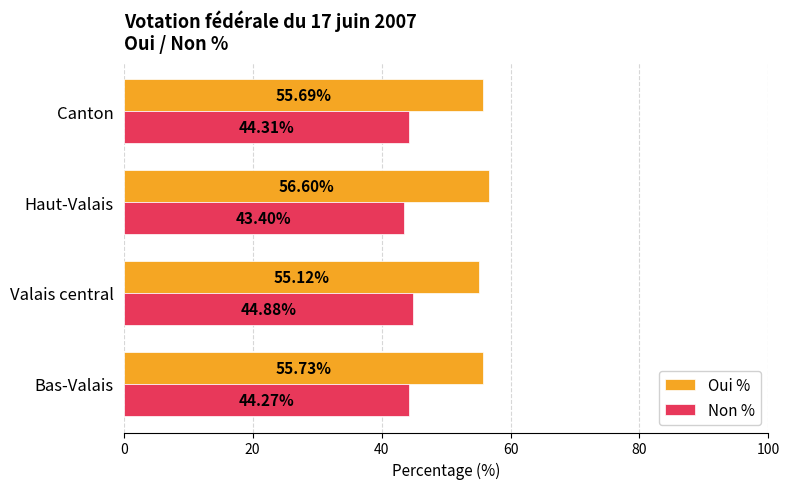

At how many categories does at least one series exceed 47?

4